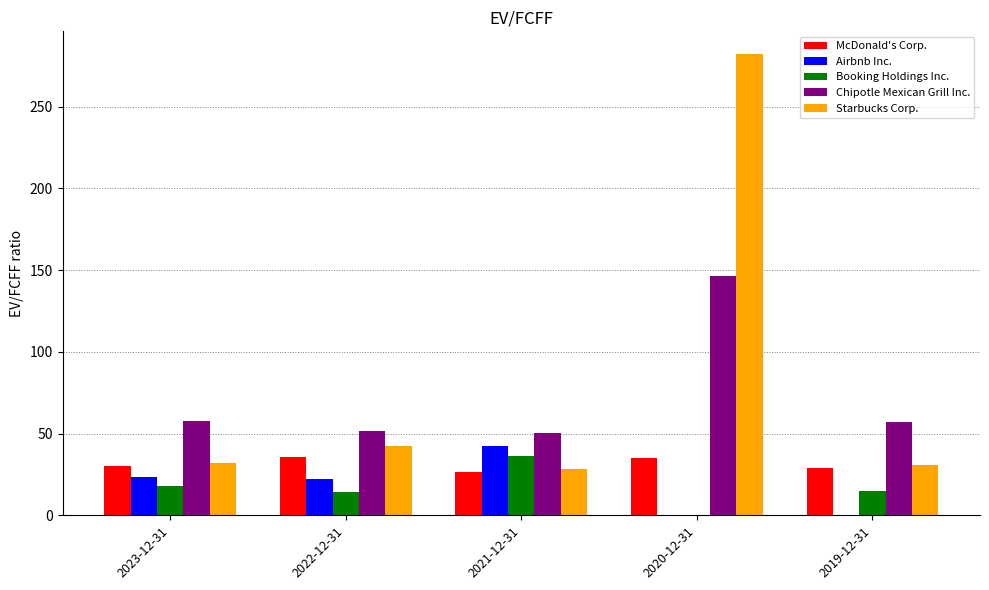

At which category does the chart reach its peak across all series?

2020-12-31